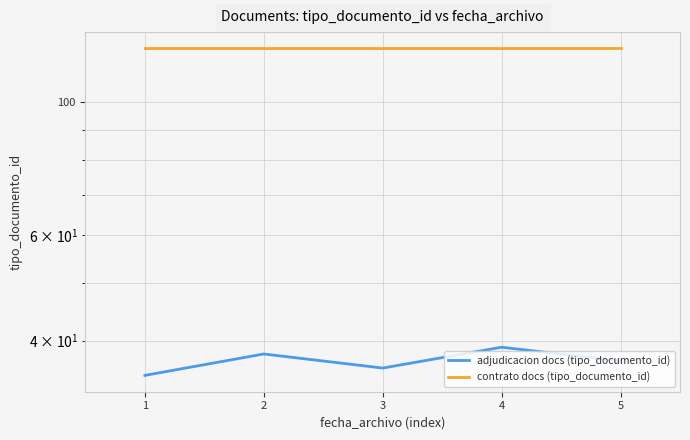

Which series has the widest spread of values?

adjudicacion docs (tipo_documento_id)